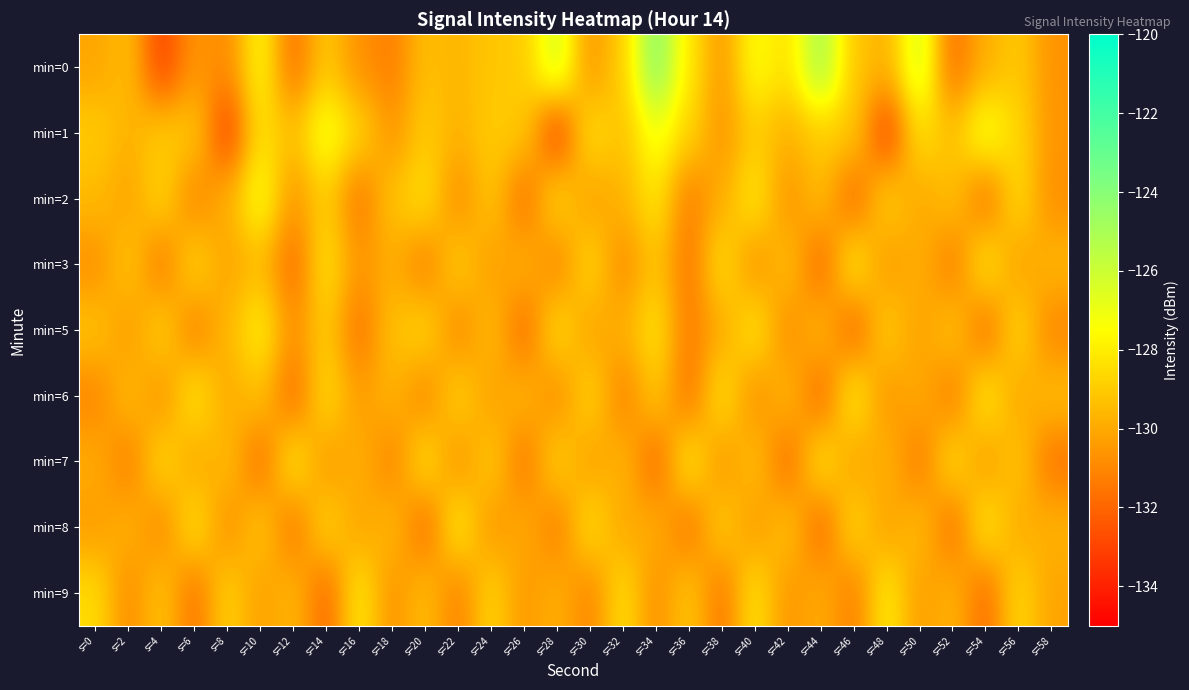

Which series has the widest spread of values?

min=0